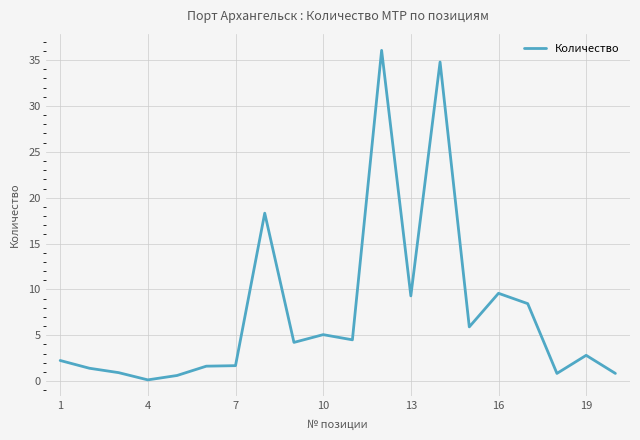

What is the greatest value displayed?

36.1